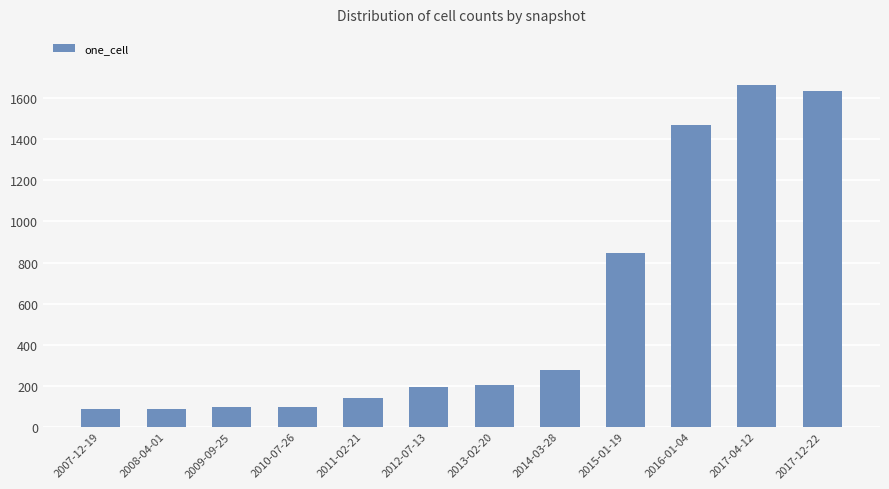

What is the difference between the second highest and second lowest values?

1551